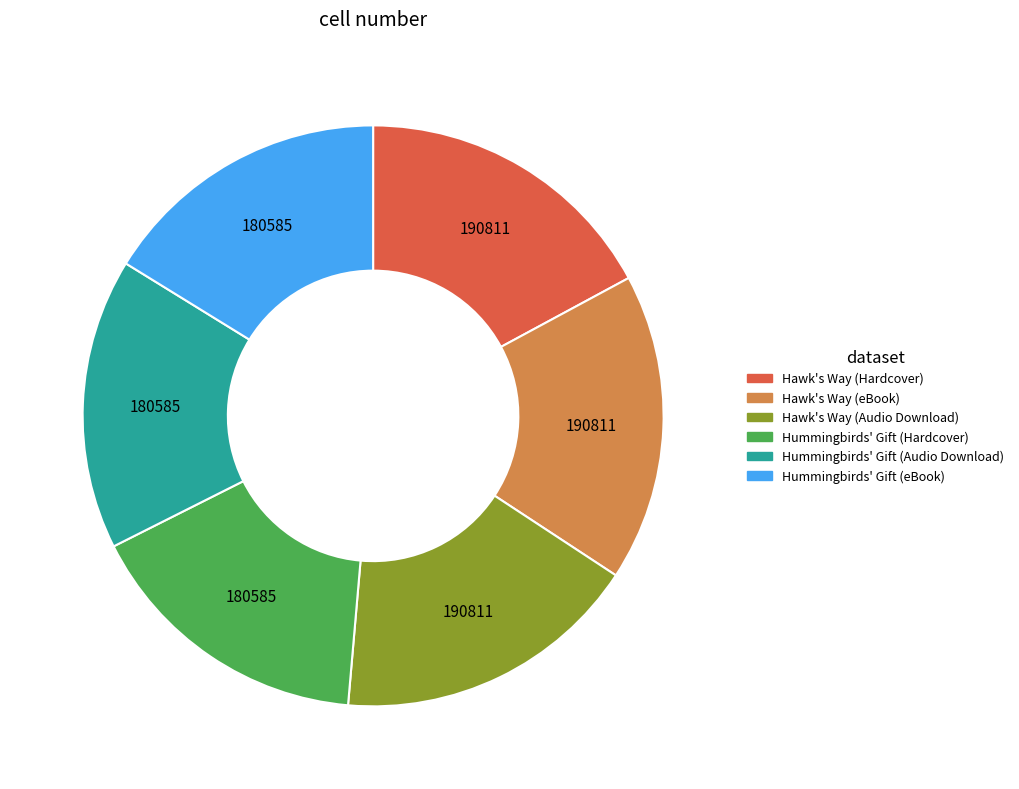

Combined, do Hummingbirds' Gift (Hardcover) and Hawk's Way (Audio Download) account for over 50%?

No